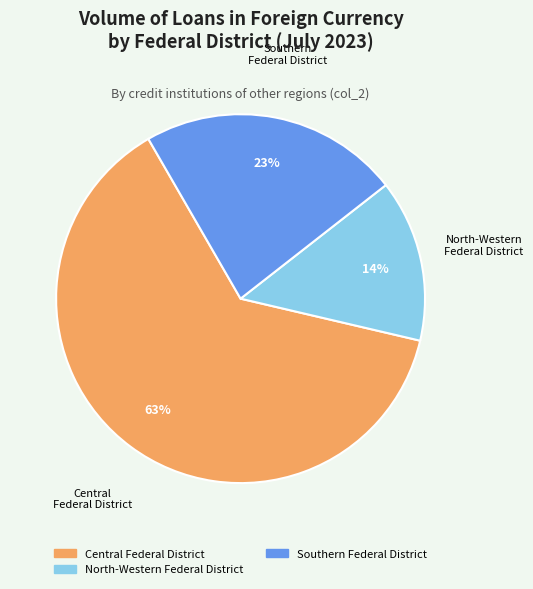

To the nearest percent, what is the difference between the largest and smallest slice percentages?

49%